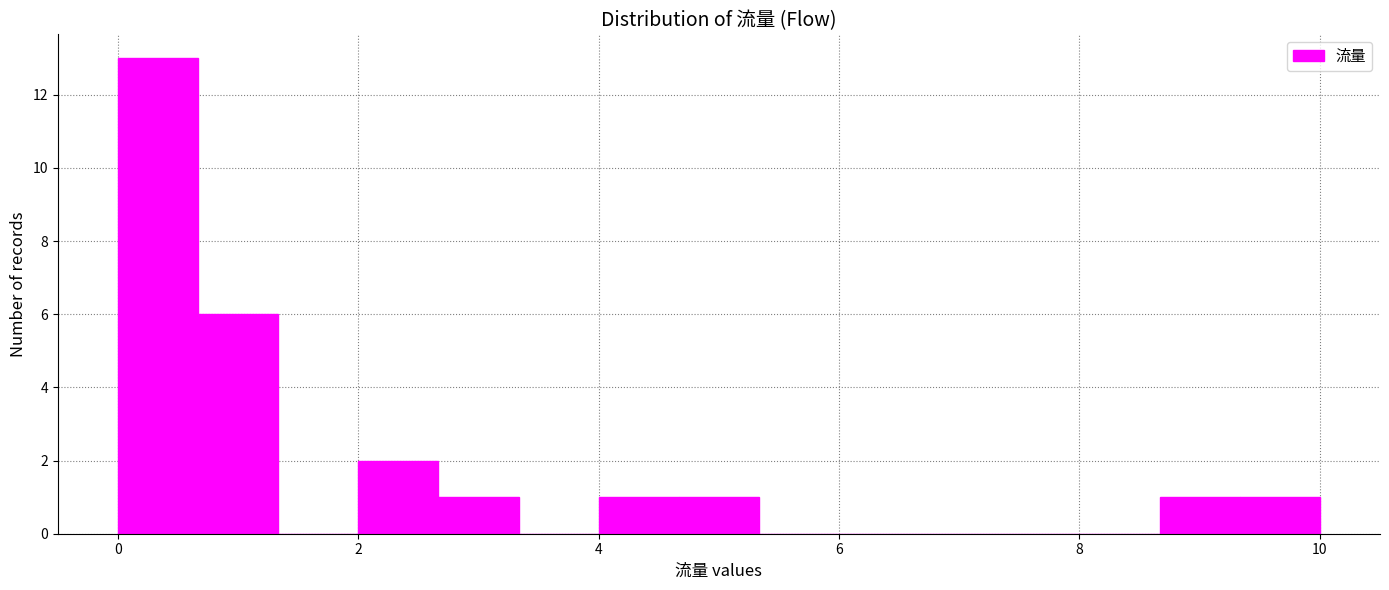

Read against the x-axis, roughly where is the centre of the tallest bar?

0.4